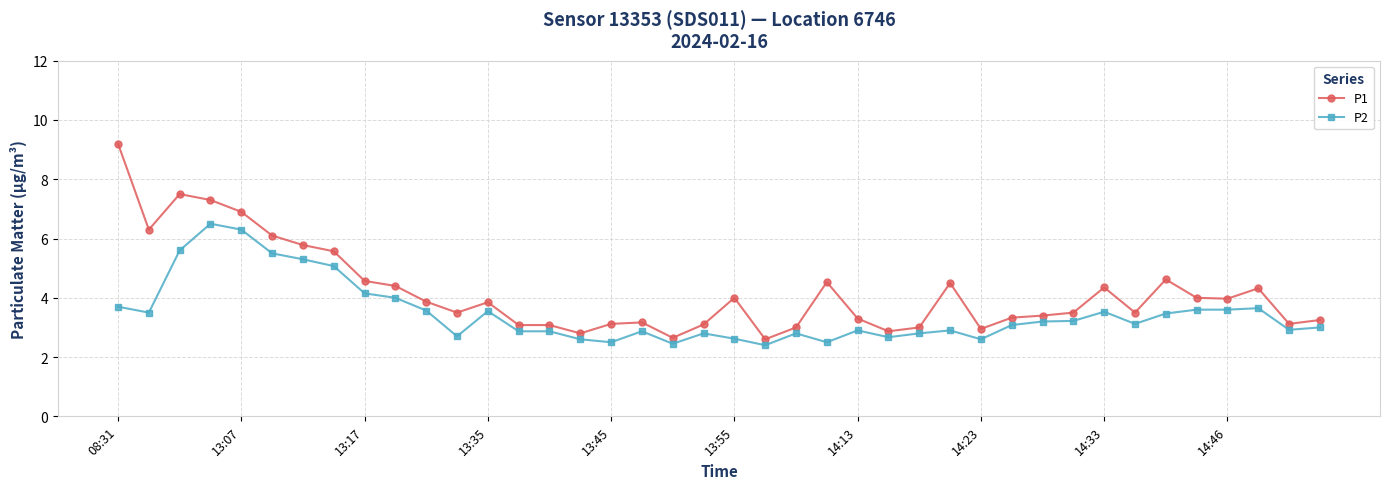

True or false: P2 and P1 cross at least once.

False